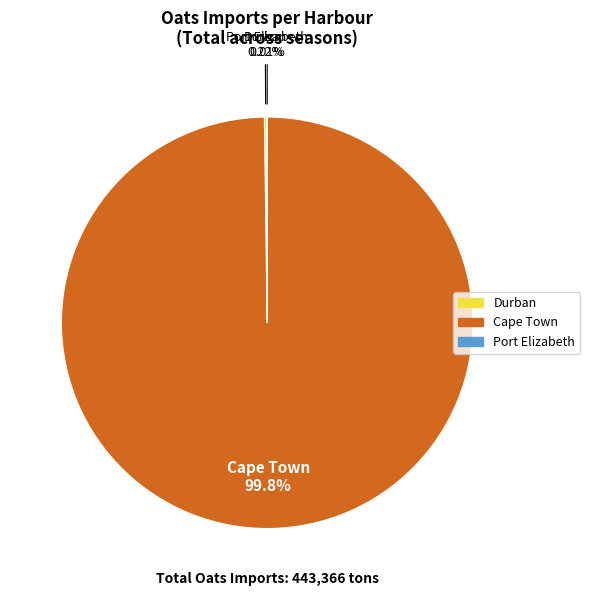

Does any single category account for the majority?

Yes